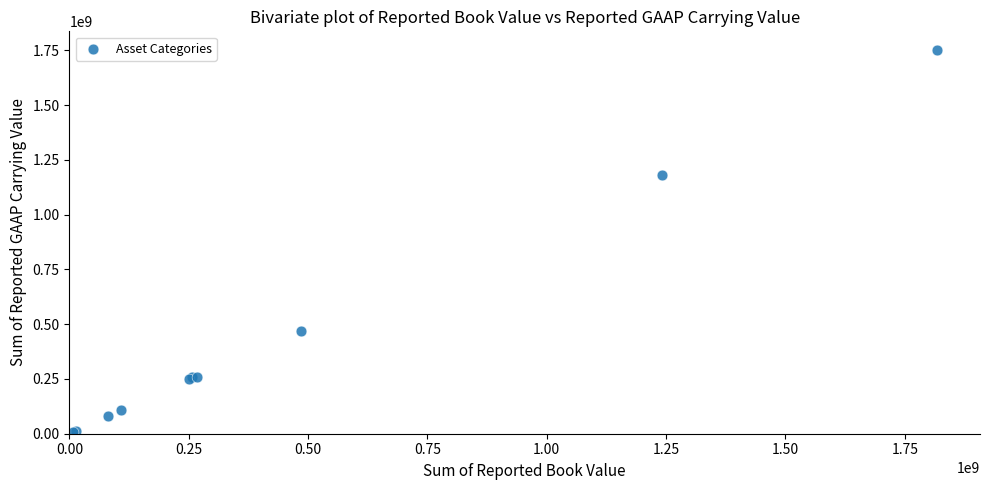

What Y value in the scatter plot is closest to 878631185?

1181318483.3